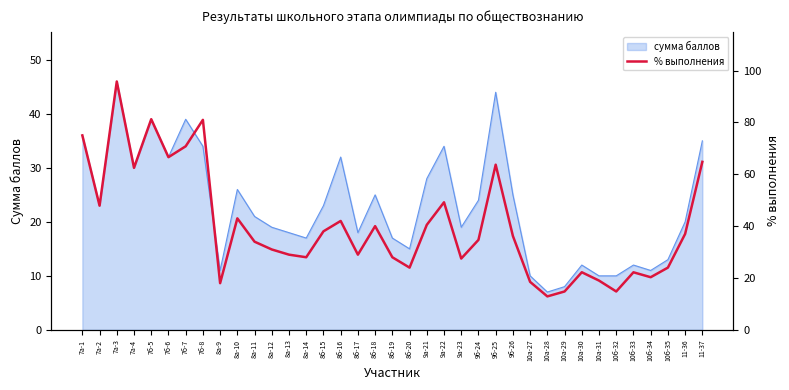

The value at 8а-9 is 31.7. True or false?

False